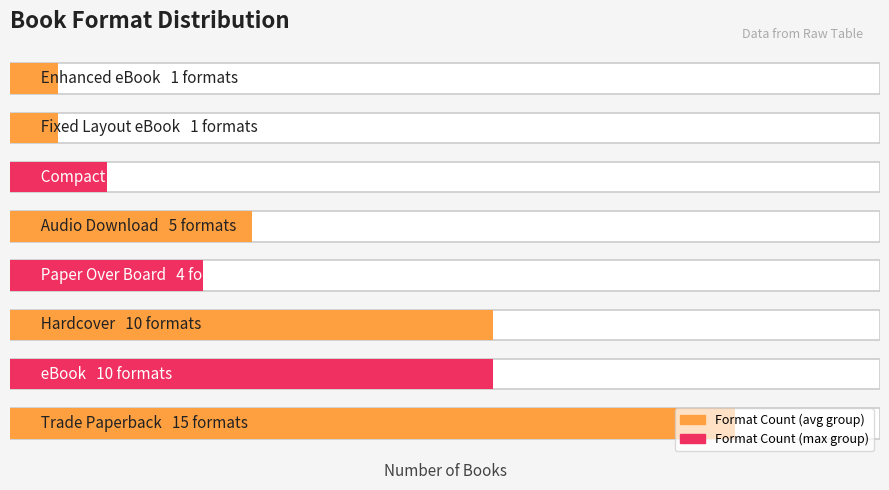

True or false: the data shows 2 at 5.

True